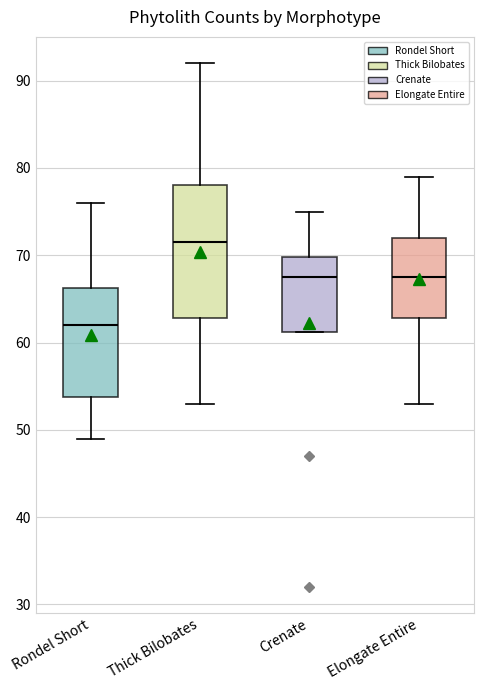

Reading left to right, transcribe this box plot: for each box, give where its median line is, the range the box spans, and where its two whiskers end, as read against the y-axis. The values are not printed on the chart, so give them approximately, as read against the axis.

Rondel Short: median 62, box 54 to 66, whiskers 49 to 76
Thick Bilobates: median 72, box 63 to 78, whiskers 53 to 92
Crenate: median 68, box 61 to 70, whiskers 61 to 75
Elongate Entire: median 68, box 63 to 72, whiskers 53 to 79